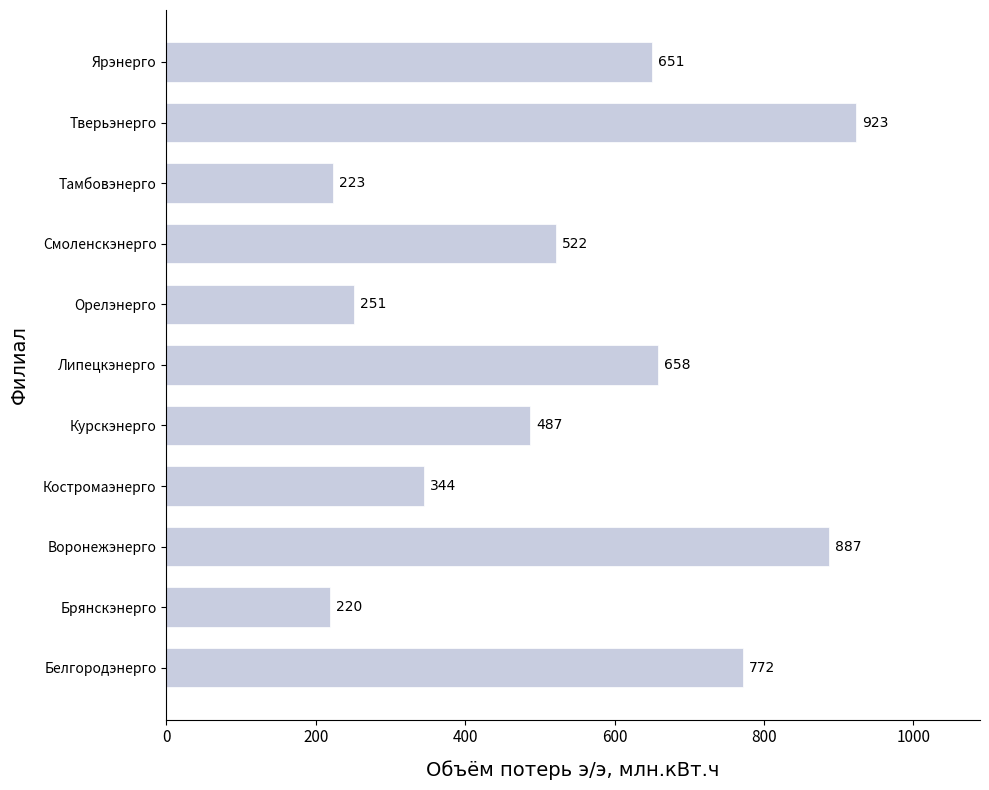

Is it true that the value at Белгородэнерго is 772.0?

True